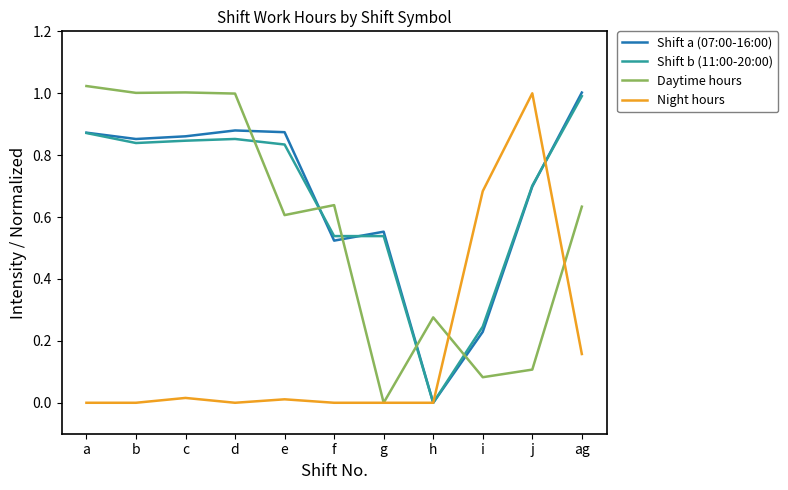

Reading left to right, extract all data points from this chart.

Shift a (07:00-16:00): 0.9	0.9	0.9	0.9	0.9	0.5	0.6	0.0	0.2	0.7	1.0
Shift b (11:00-20:00): 0.9	0.8	0.8	0.9	0.8	0.5	0.5	0.0	0.2	0.7	1.0
Daytime hours: 1.0	1.0	1.0	1.0	0.6	0.6	0.0	0.3	0.1	0.1	0.6
Night hours: 0.0	0.0	0.0	0.0	0.0	0.0	0.0	0.0	0.7	1.0	0.2